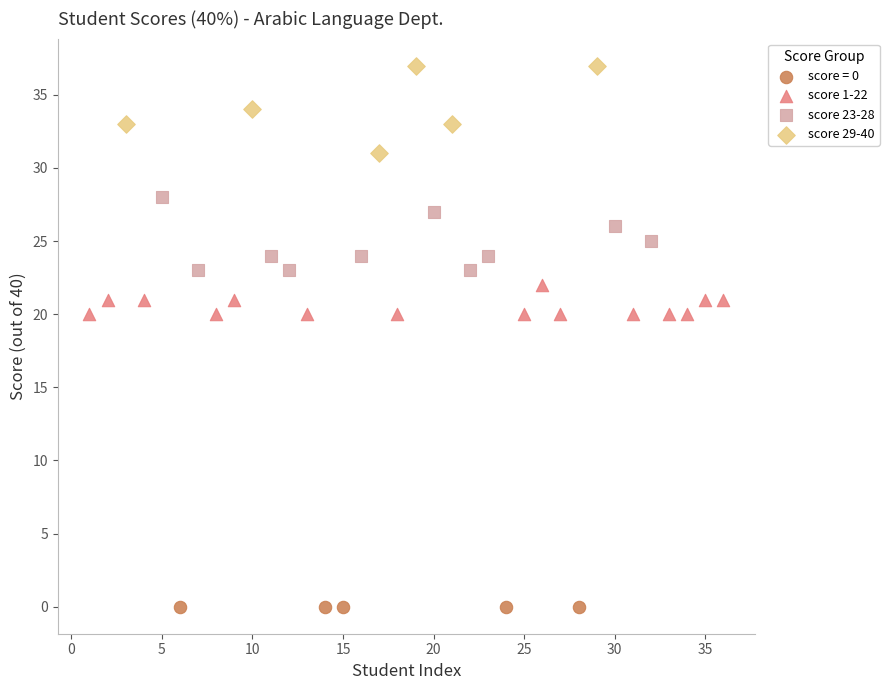

Which series reaches the minimum Y coordinate?

score = 0